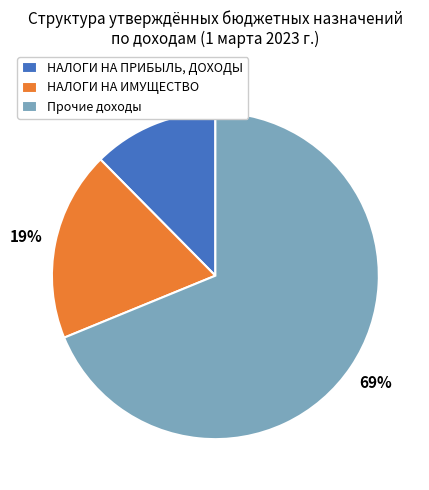

To the nearest percent, what is the average slice percentage?

33%